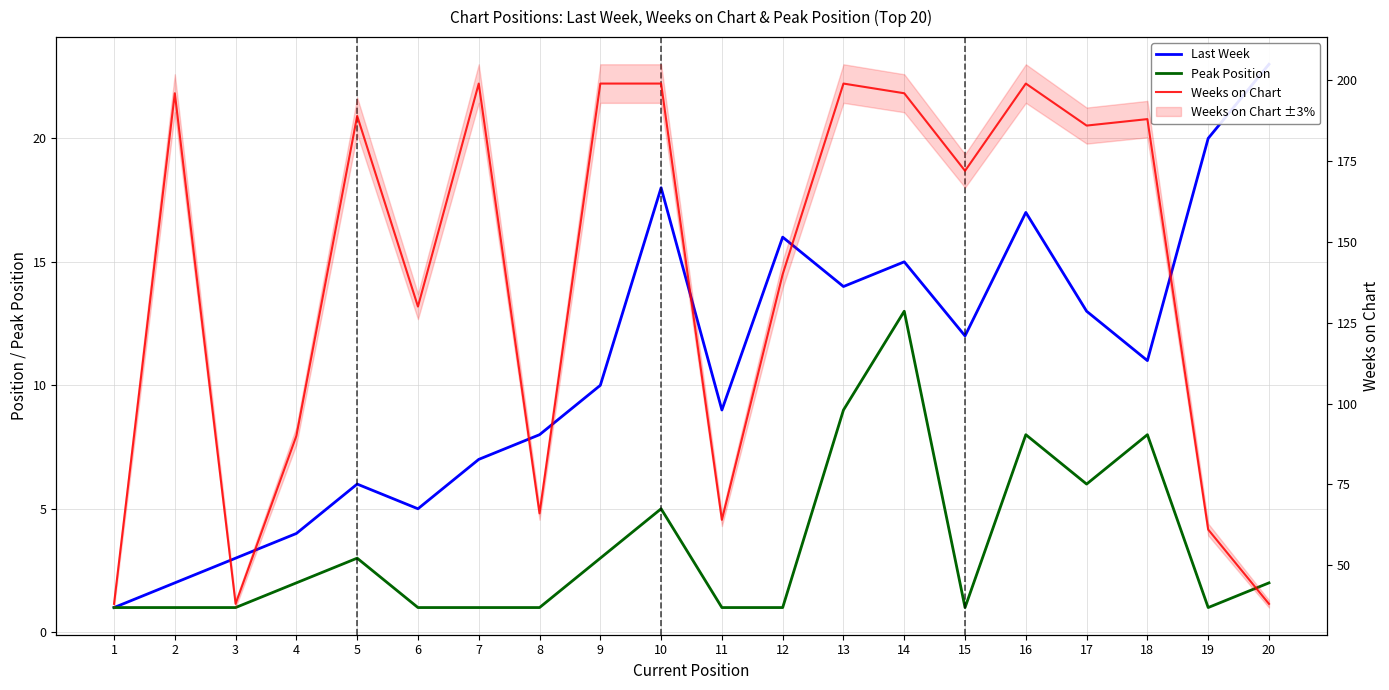

Rank the categories by Last Week value from highest to lowest.

20, 19, 10, 16, 12, 14, 13, 17, 15, 18, 9, 11, 8, 7, 5, 6, 4, 3, 2, 1